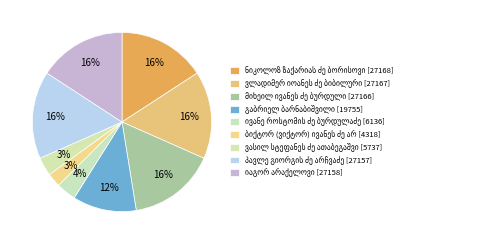

How many segments does this pie chart have?

9